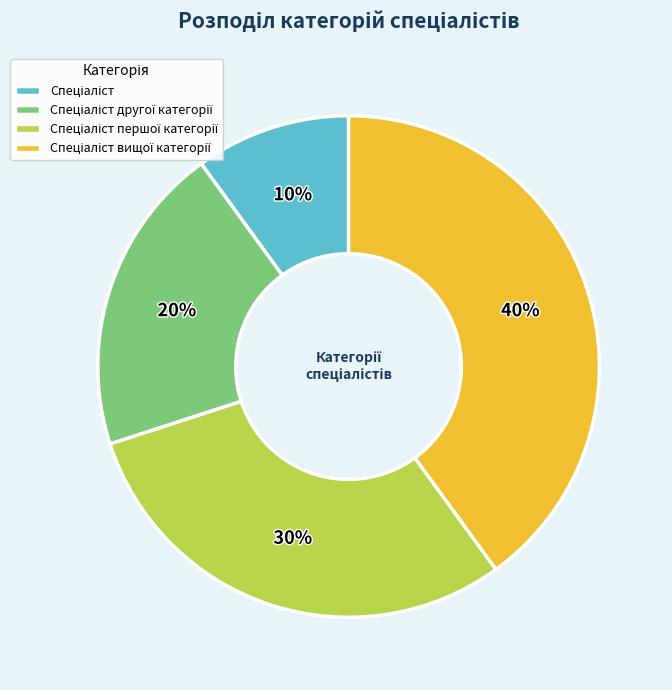

Does any single category account for the majority?

No